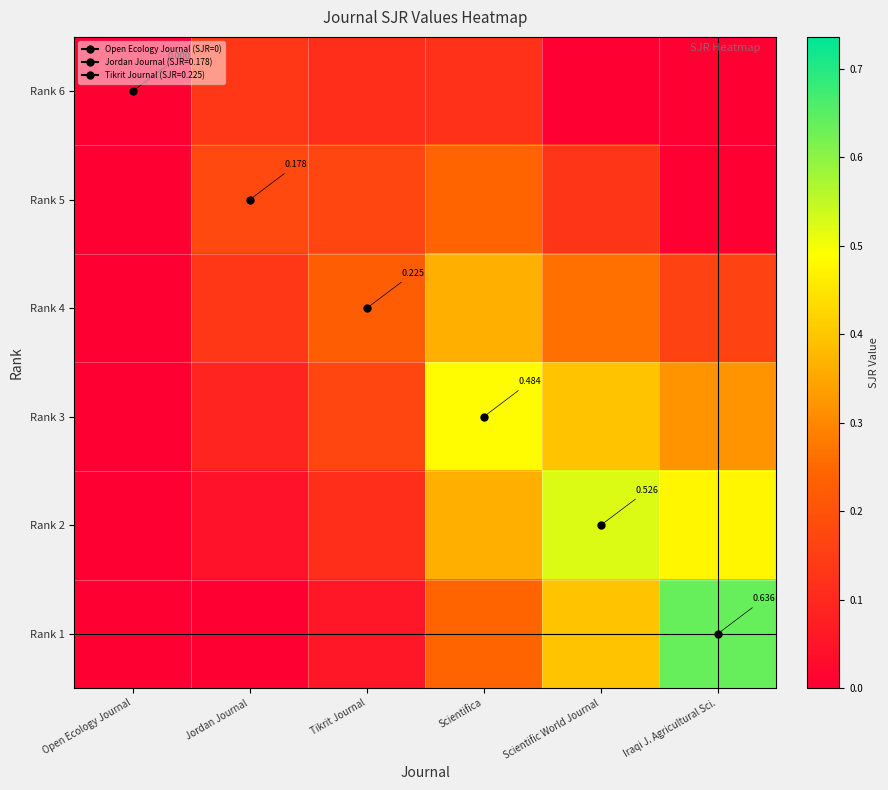

What is the maximum value for Rank 3?

0.5